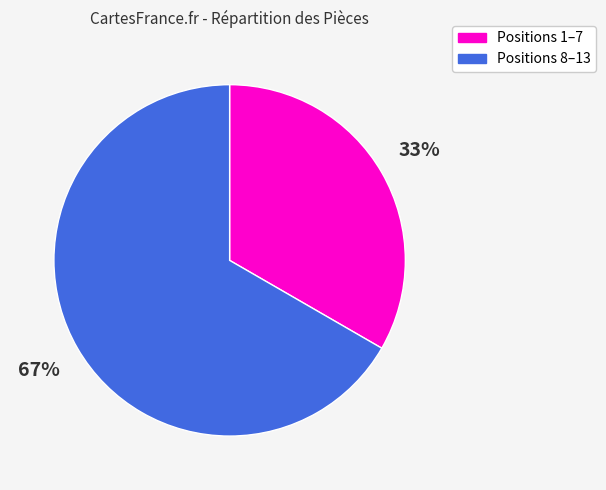

To the nearest percent, what is the average slice percentage?

50%